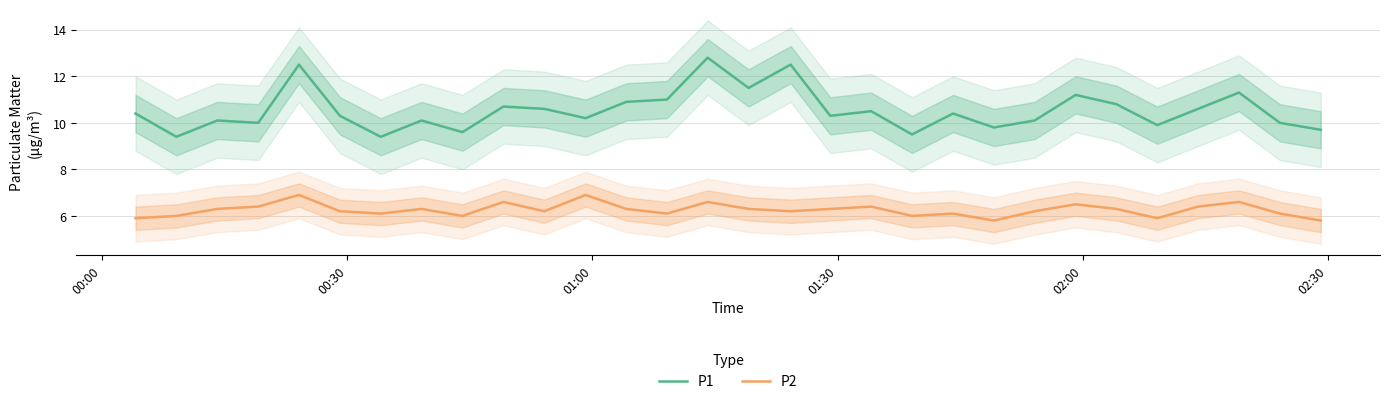

True or false: P2 and P1 intersect in this chart.

False